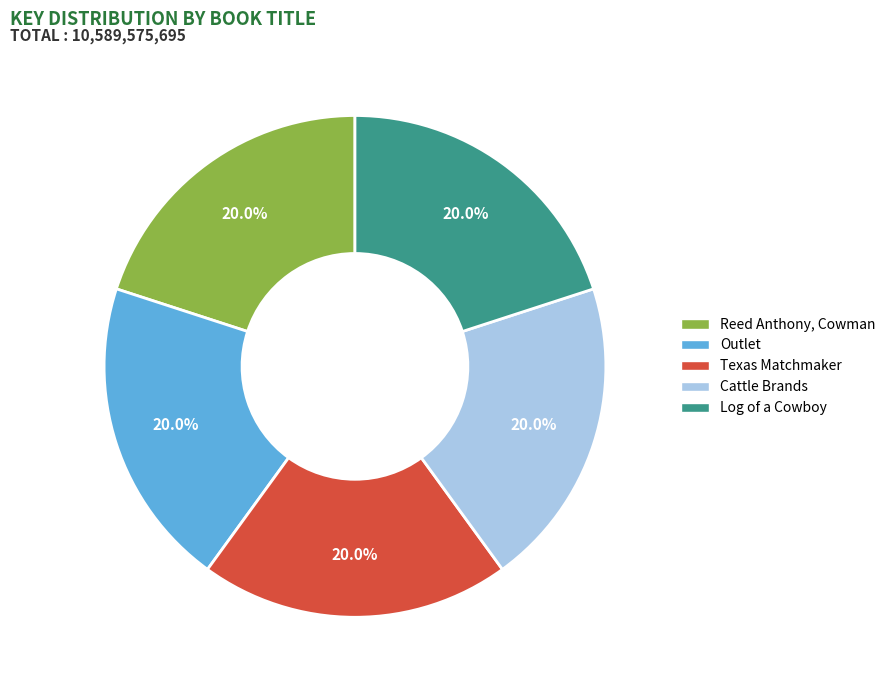

Is there a majority slice in this chart?

No